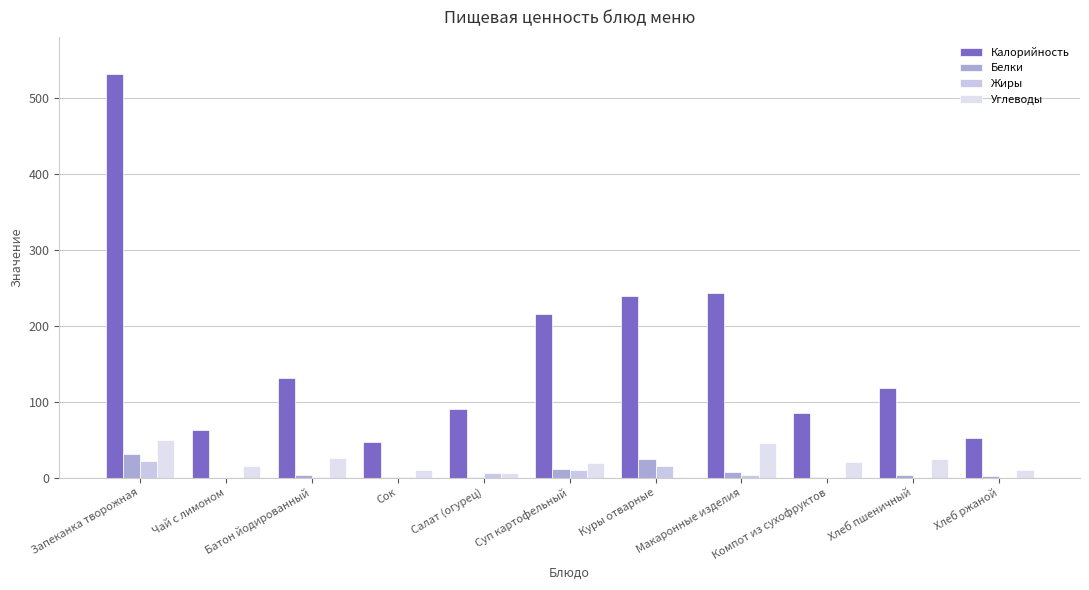

Does the chart contain stacked bars?

No